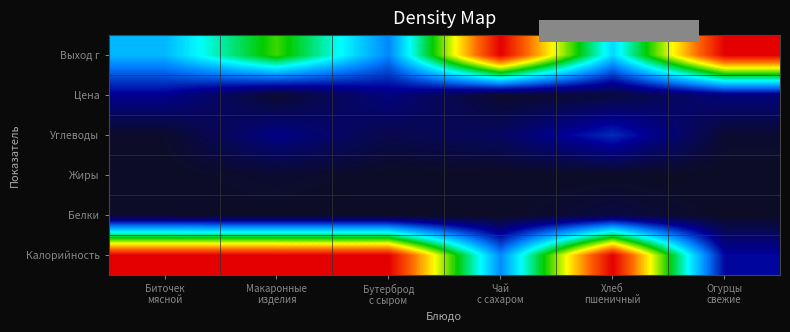

What is the greatest value displayed?

1.0